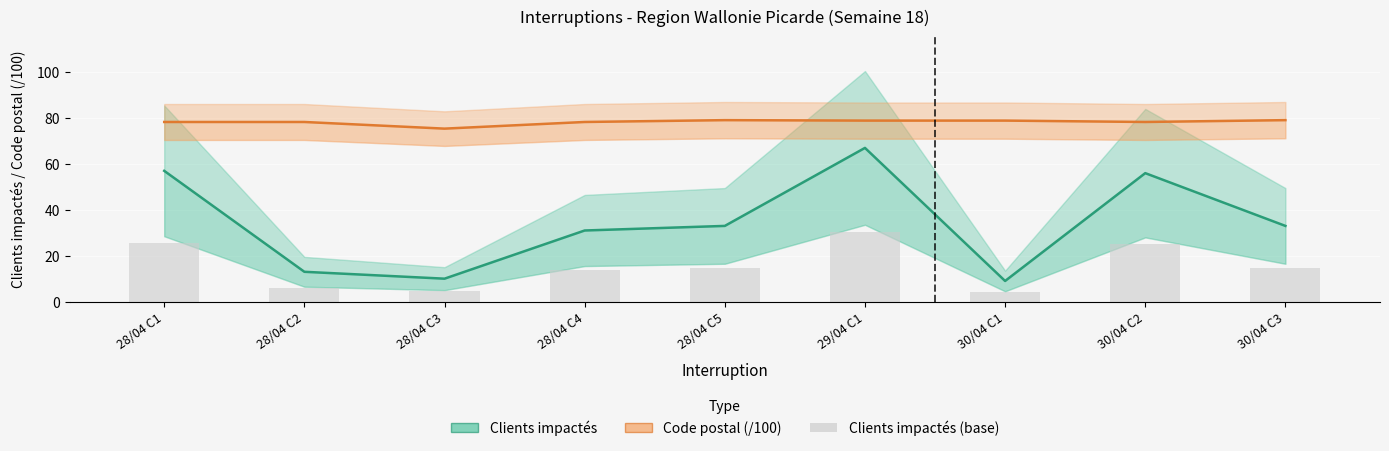

At which category does the chart reach its minimum across all series?

30/04 C1